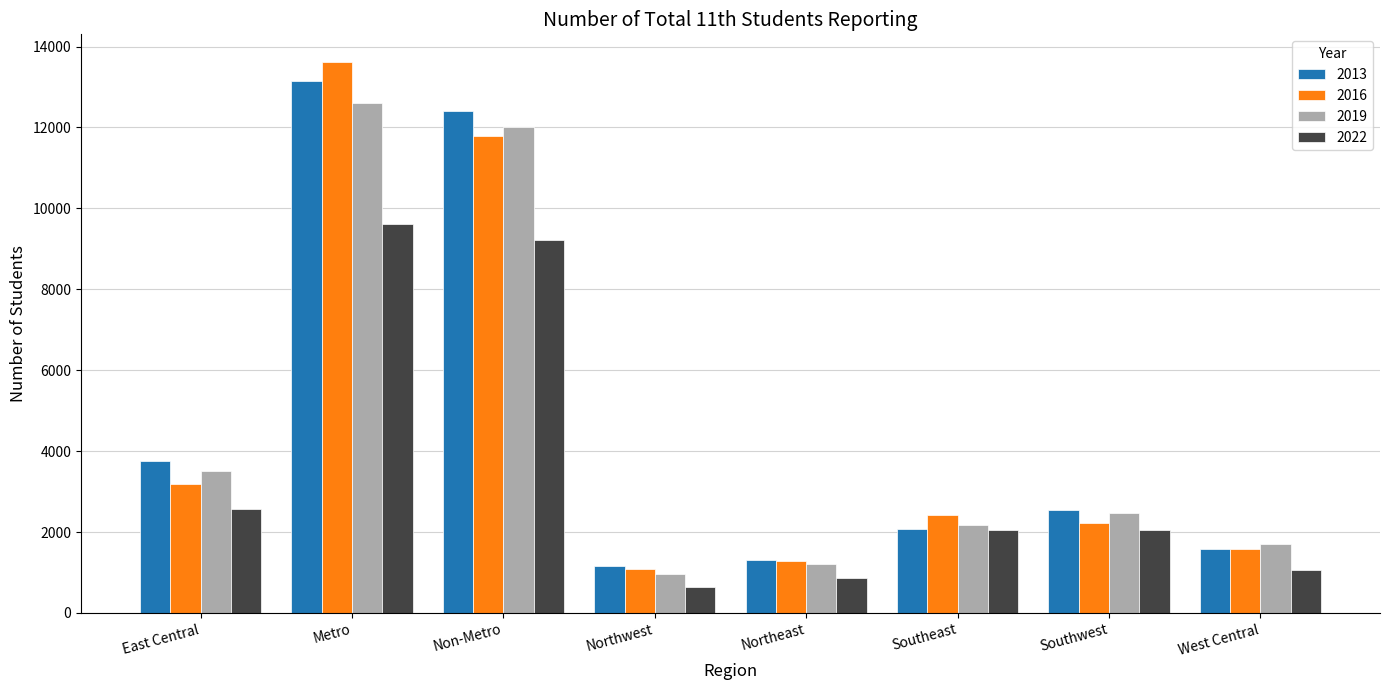

What is the label of the 6th bar from the right?

Non-Metro